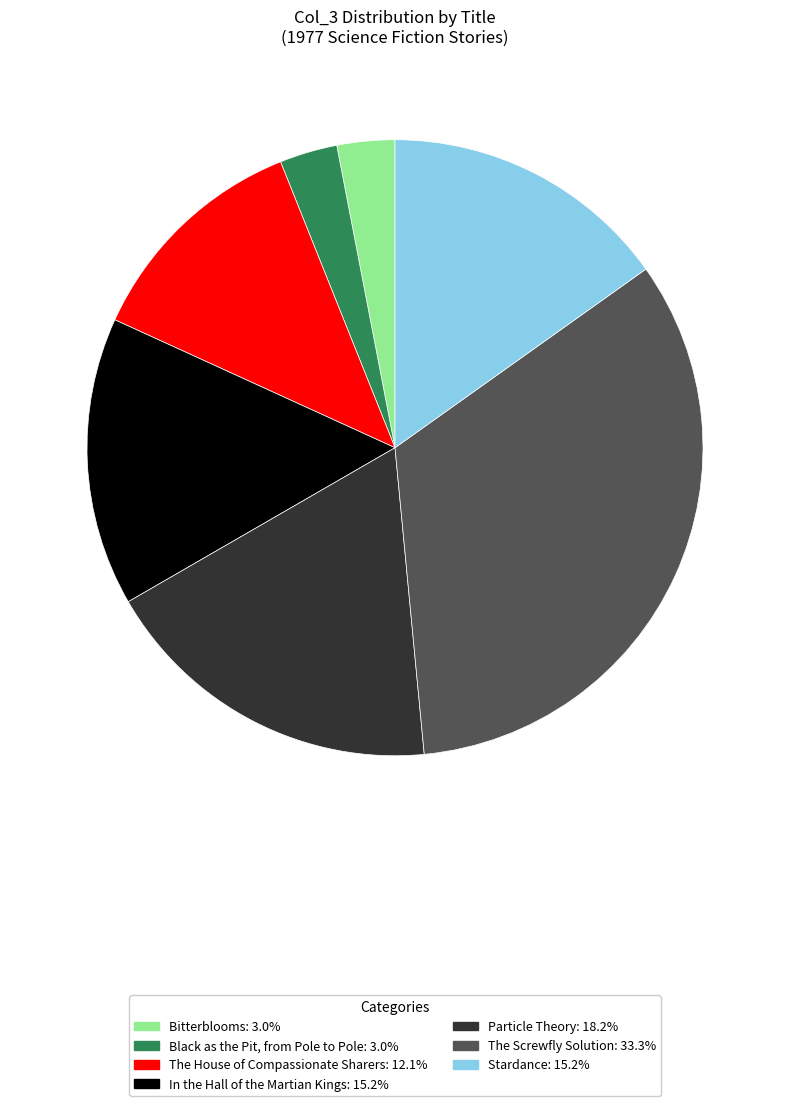

Approximately how many times larger is the value at Stardance compared to Particle Theory?

0.8